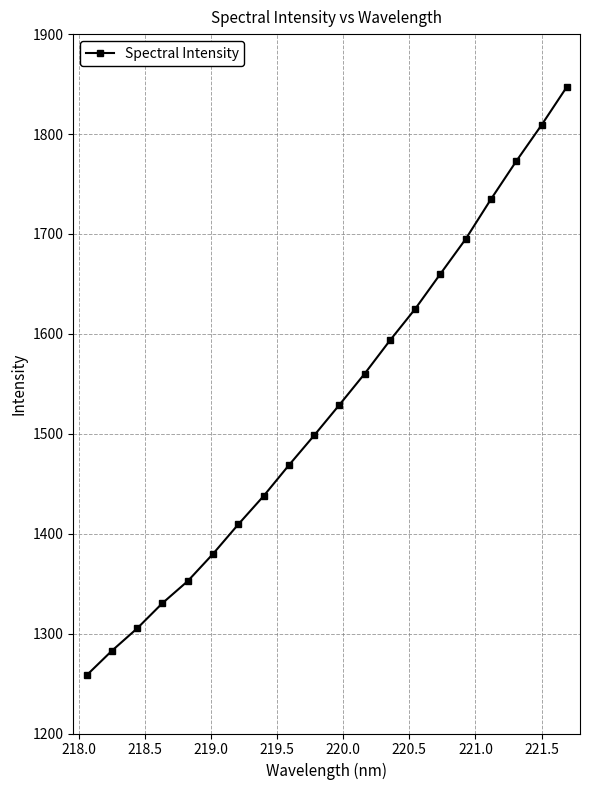

How many categories are shown in the chart?

20